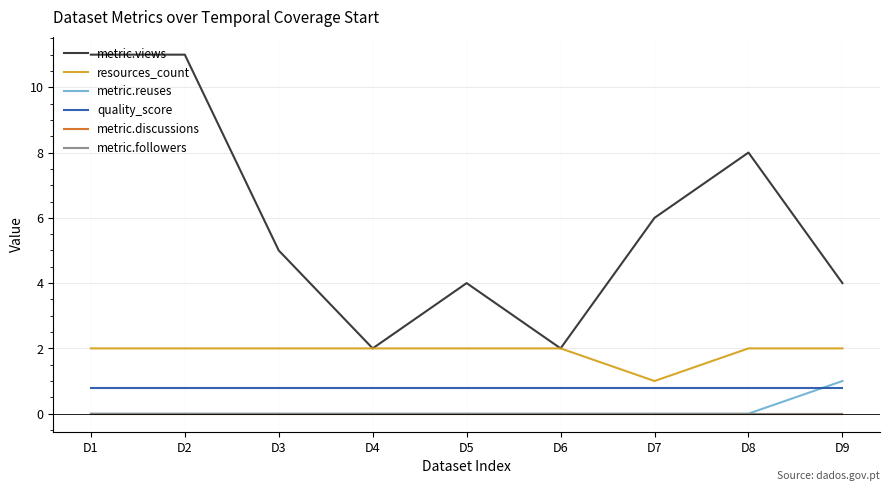

Does the chart have visible grid lines?

Yes